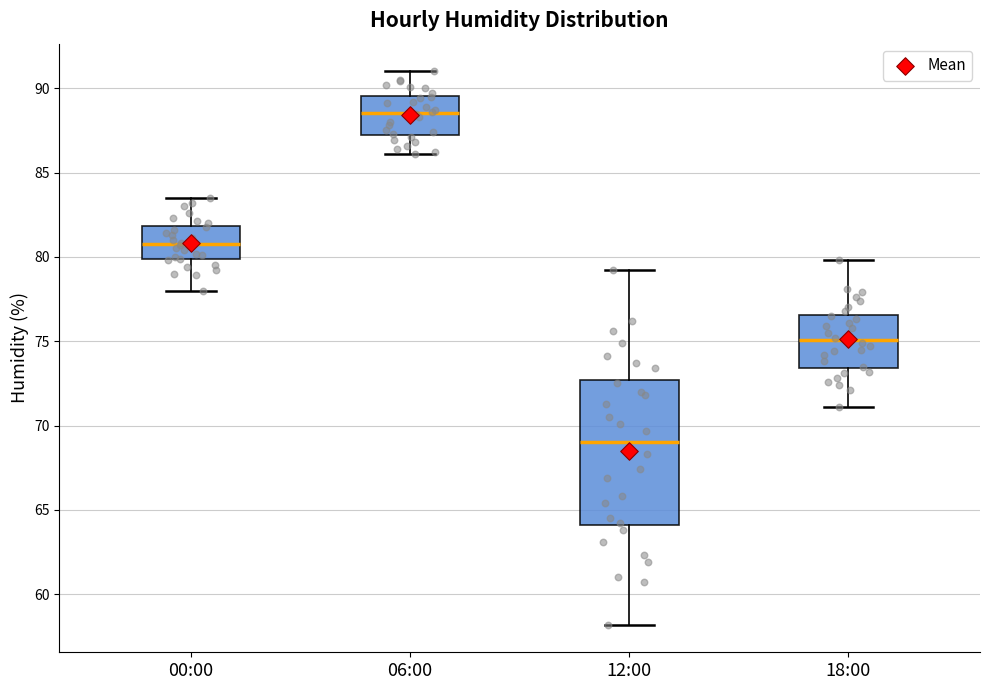

Which box has the lowest median line?

12:00